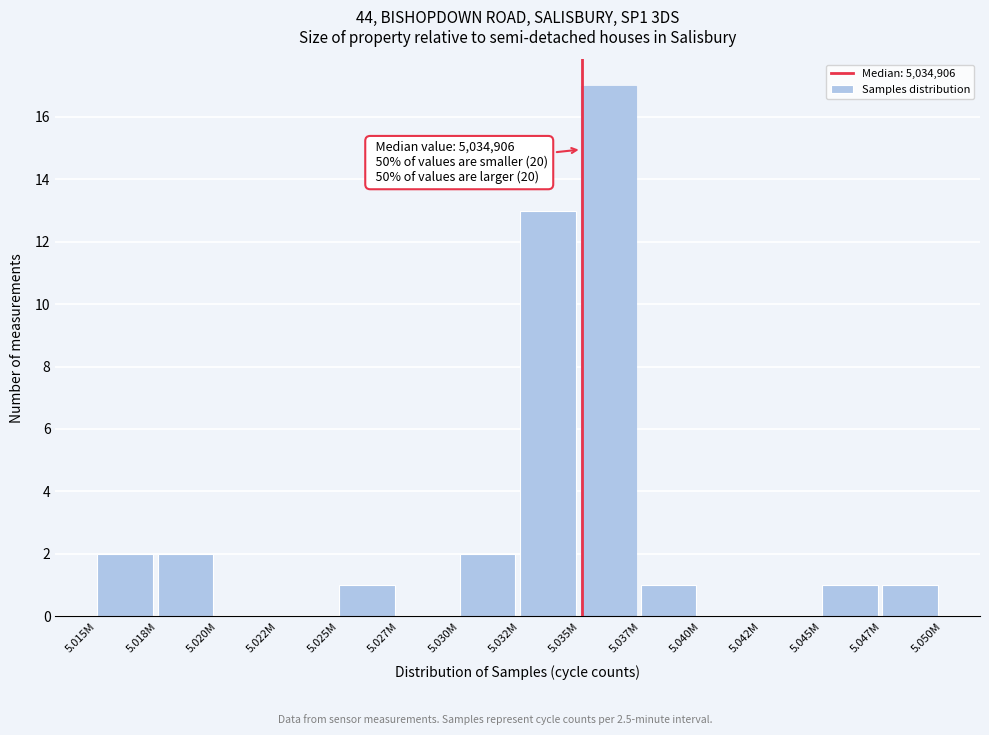

Reading left to right, list all the values displayed in this chart.

5.015M=2	5.018M=2	5.020M=0	5.022M=0	5.025M=1	5.027M=0	5.030M=2	5.032M=13	5.035M=17	5.037M=1	5.040M=0	5.042M=0	5.045M=1	5.047M=1